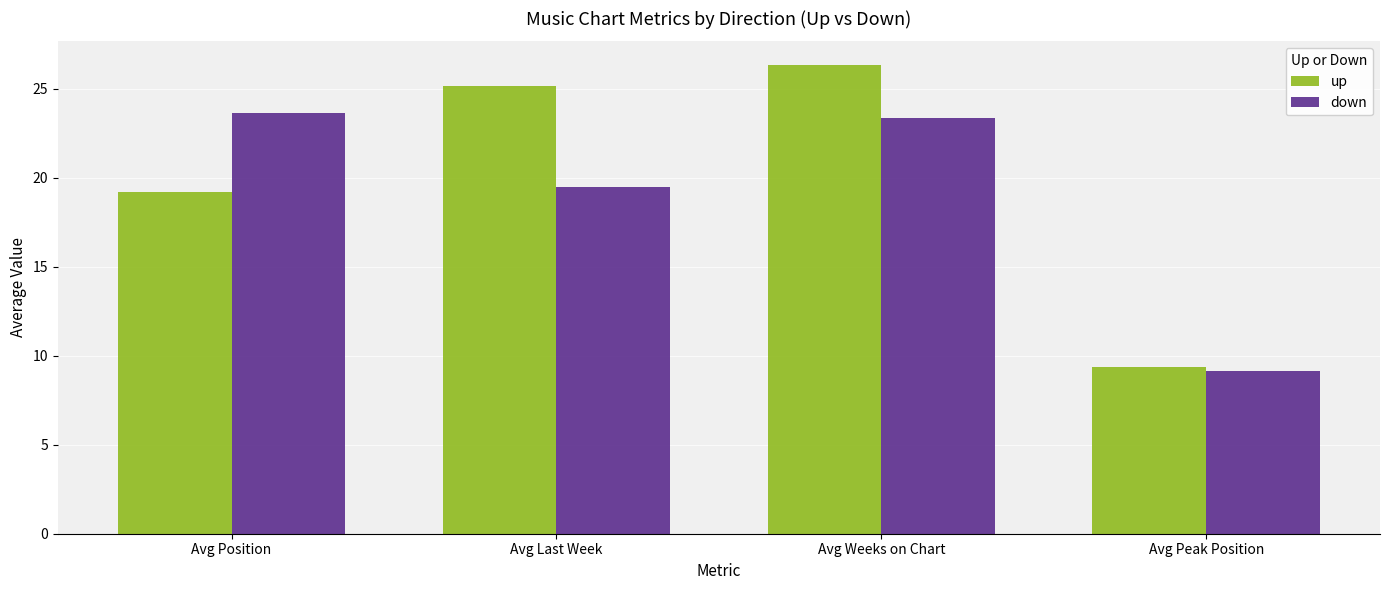

What position from the right is Avg Last Week?

3